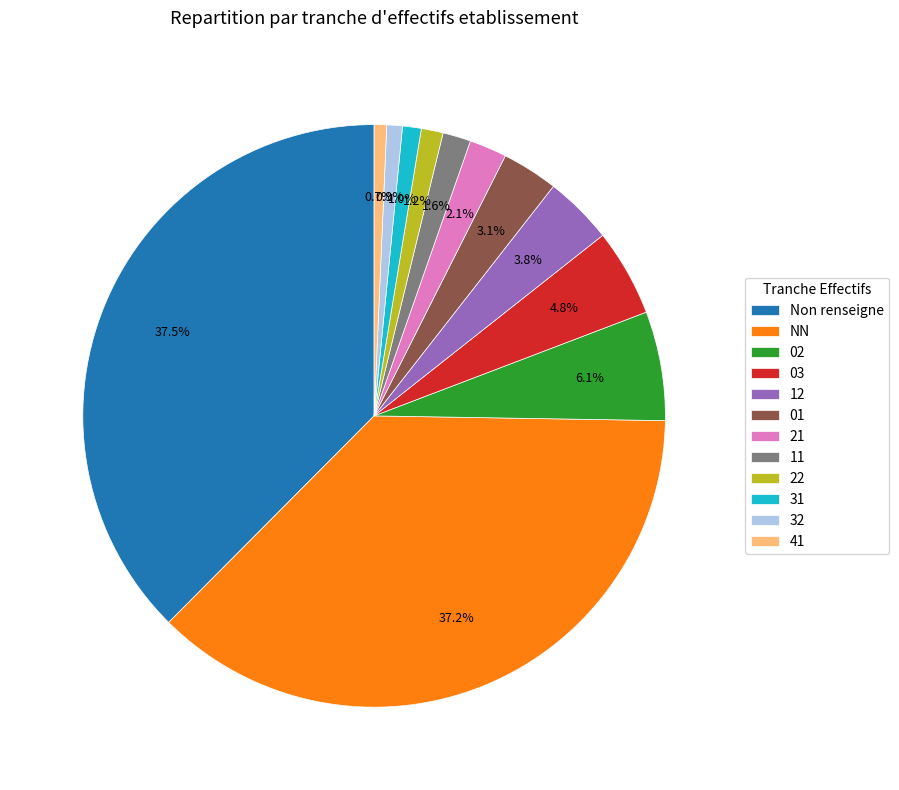

True or false: 12 accounts for 4% of the total.

True